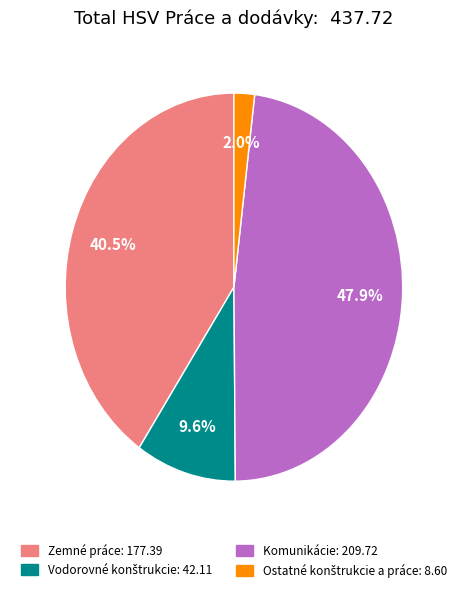

What percentage is the Vodorovné konštrukcie slice, to the nearest percent?

10%